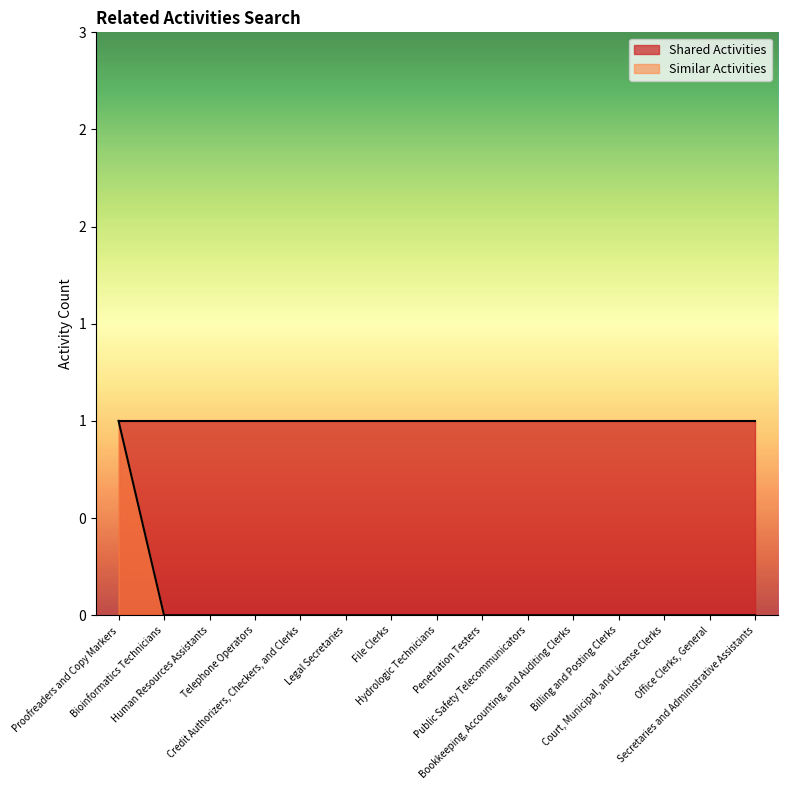

Rank the categories by value from lowest to highest.

Bioinformatics Technicians, Human Resources Assistants, Telephone Operators, Credit Authorizers, Checkers, and Clerks, Legal Secretaries, File Clerks, Hydrologic Technicians, Penetration Testers, Public Safety Telecommunicators, Bookkeeping, Accounting, and Auditing Clerks, Billing and Posting Clerks, Court, Municipal, and License Clerks, Office Clerks, General, Secretaries and Administrative Assistants, Proofreaders and Copy Markers